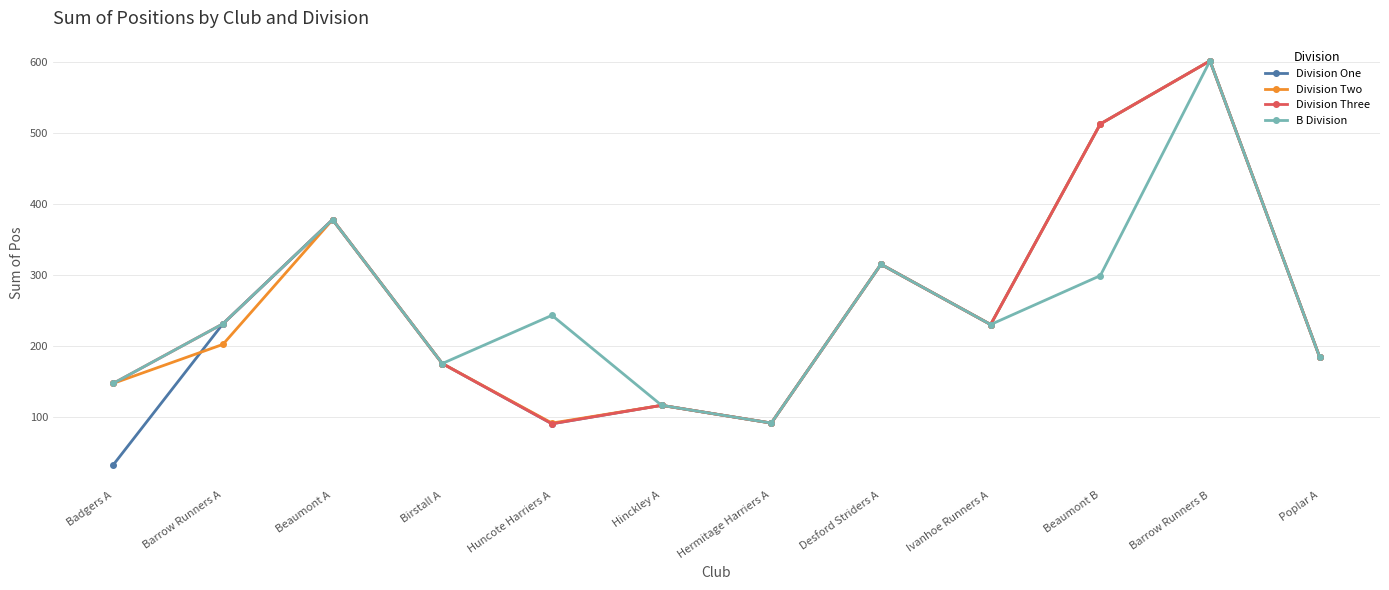

Which series has the largest range (max minus min)?

Division One